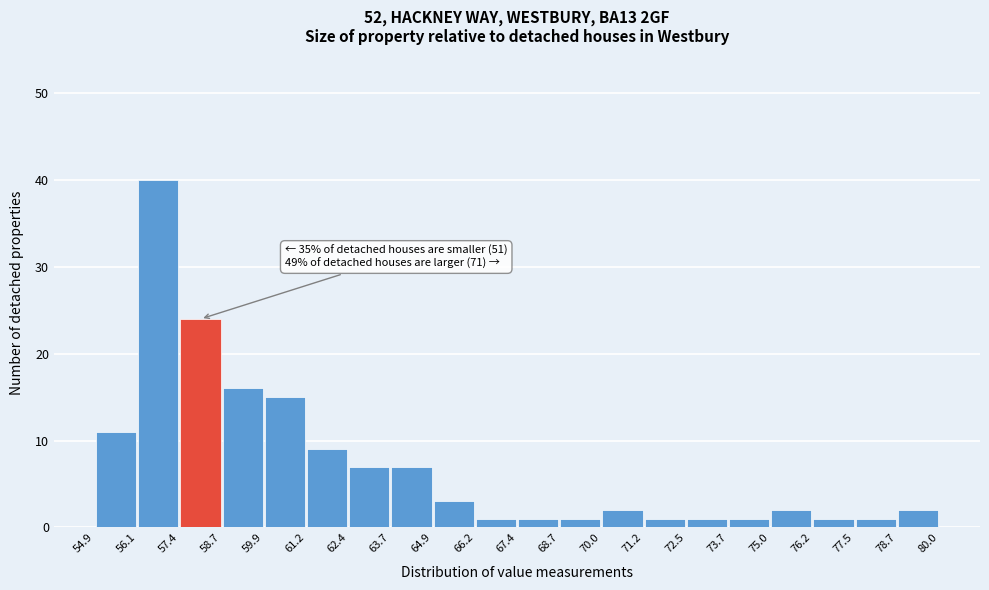

Which range on the x-axis has the tallest bar?

56.1 to 57.4